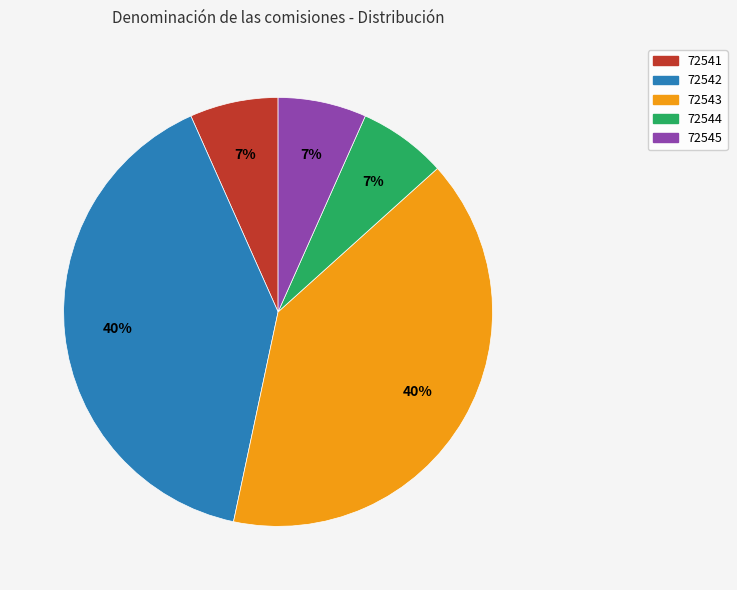

To the nearest percent, what portion does 72543 represent?

40%